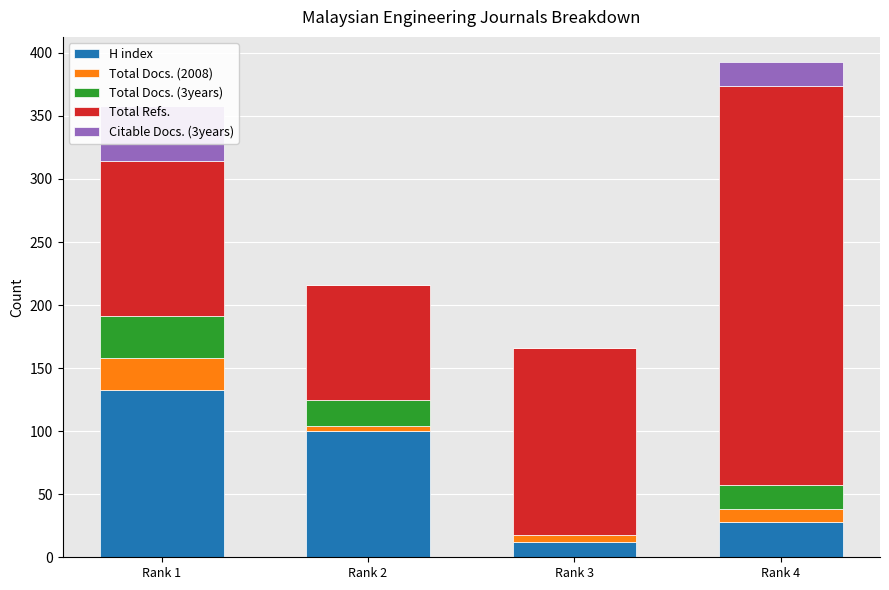

What is the difference between the Total Docs. (2008) values at Rank 3 and Rank 2?

2